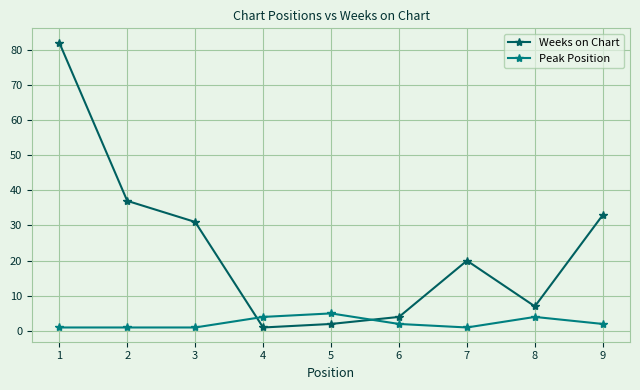

Which series has the largest range (max minus min)?

Weeks on Chart